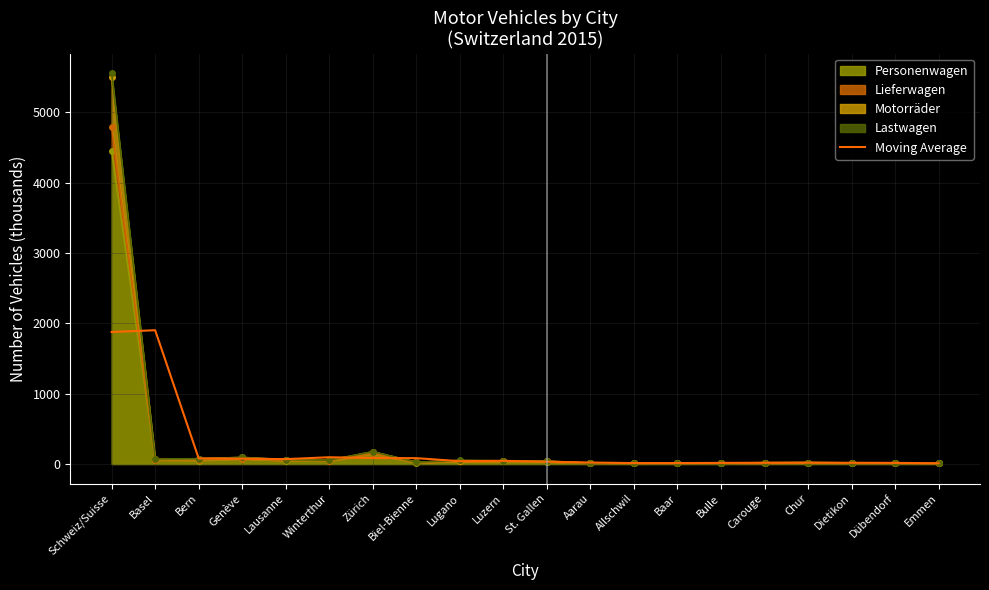

The value at Lausanne is 70.4. True or false?

True